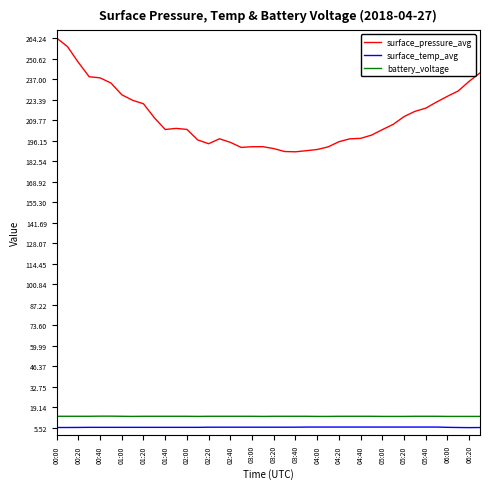

Which series has the widest spread of values?

surface_pressure_avg